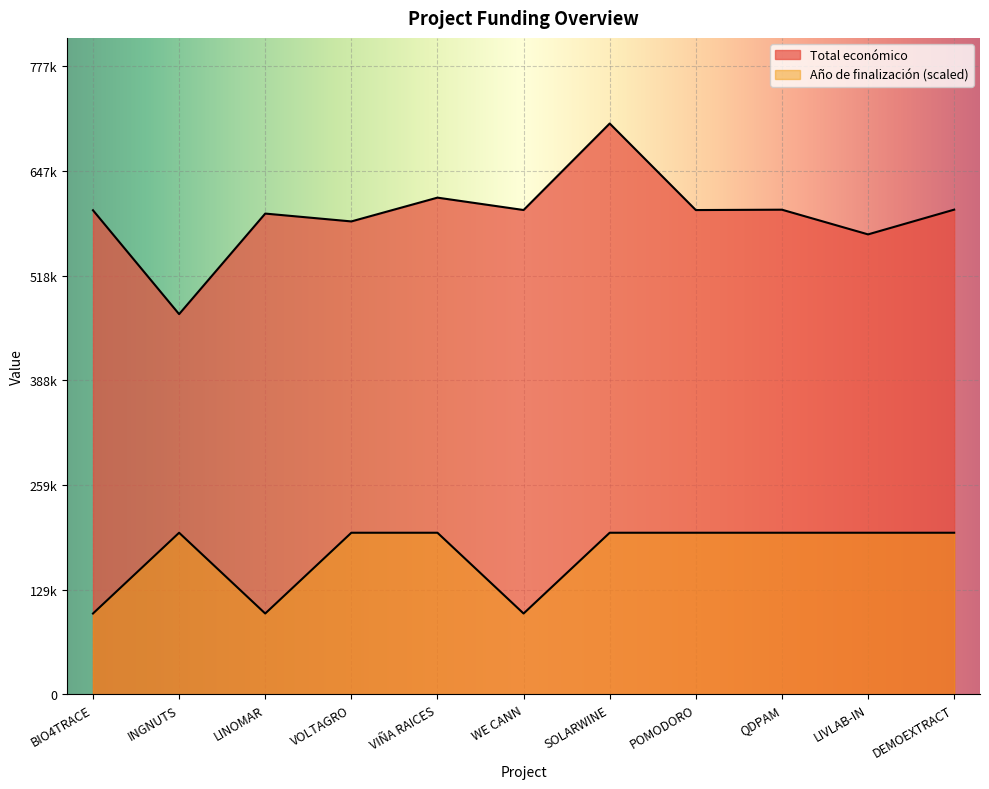

True or false: Año de finalización has more than 0 points higher than both neighbors.

True